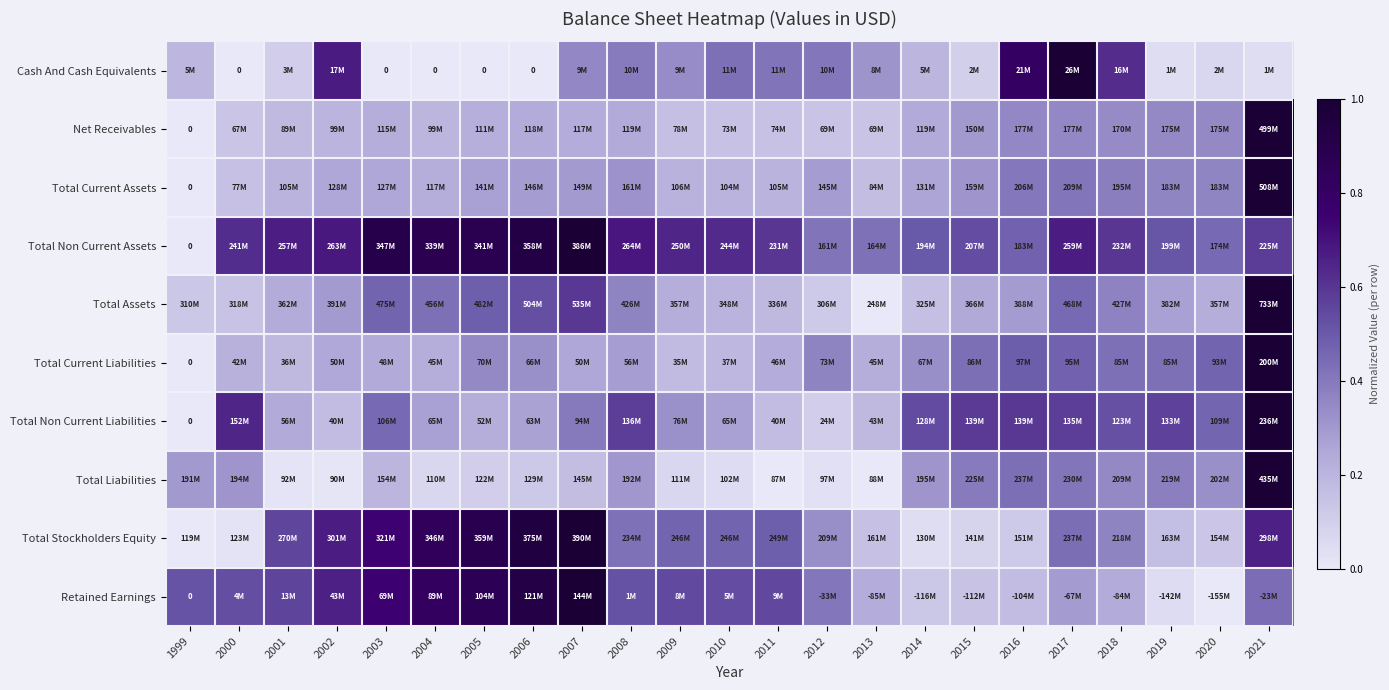

What is the difference between the highest and lowest values at 2004?

0.9